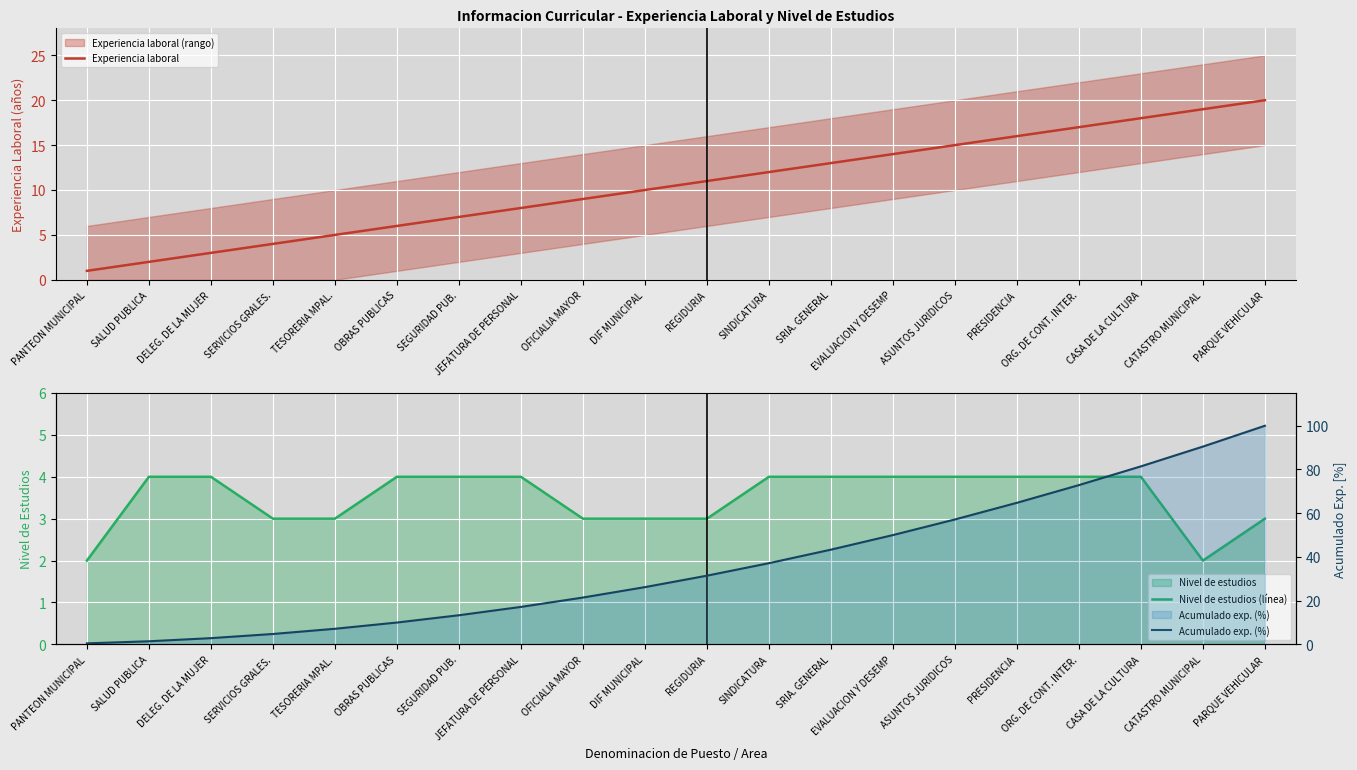

True or false: Experiencia laboral has more than 1 interior local peaks.

False